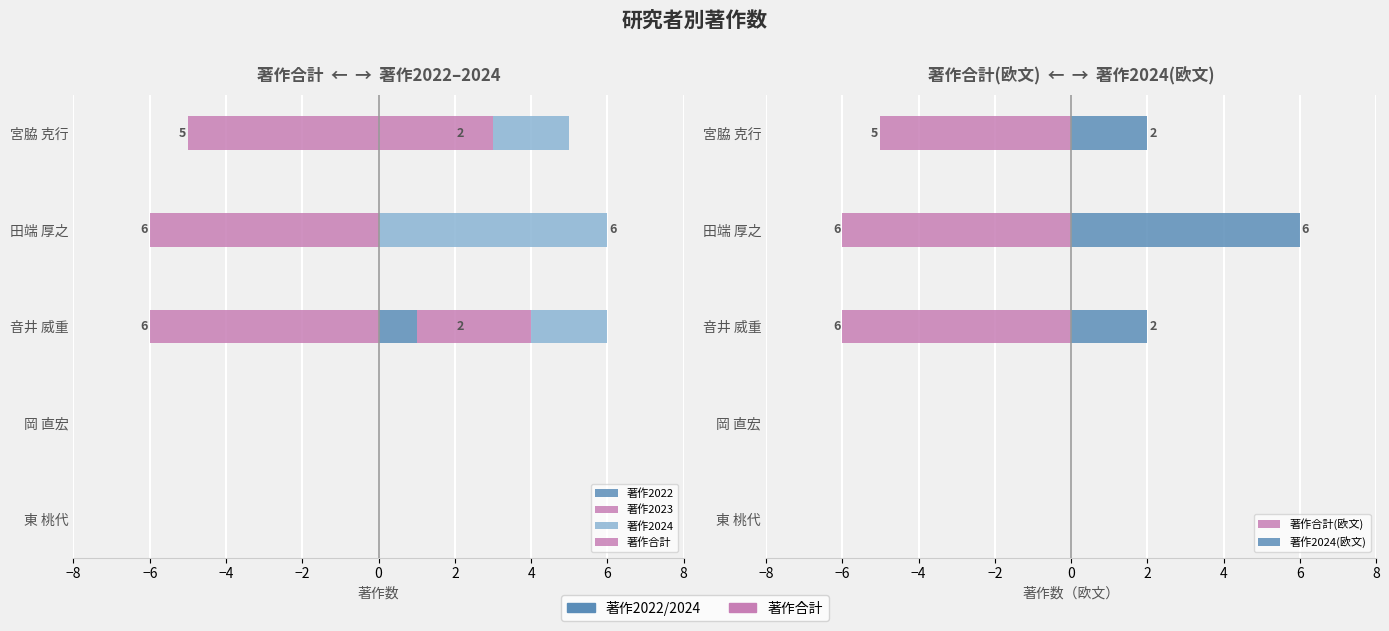

Does the chart contain stacked bars?

No